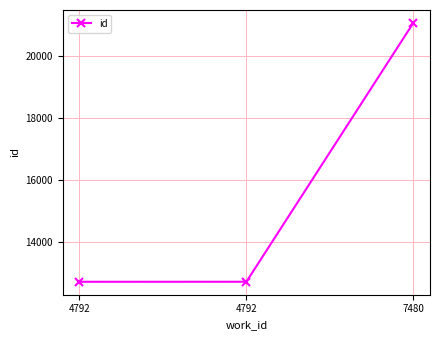

Reading left to right, what are all the values shown in this chart?

12719	12720	21067